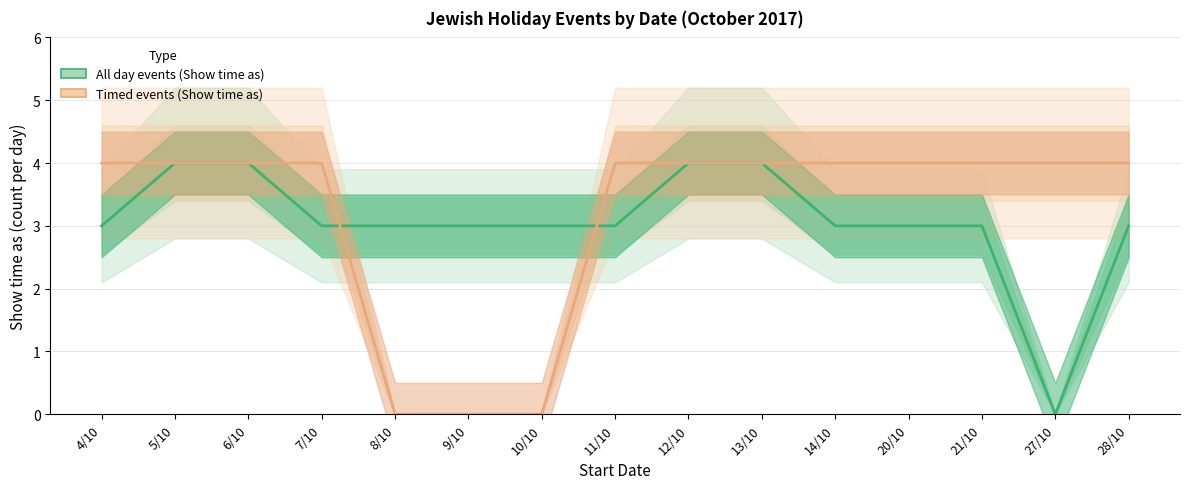

Rank the categories by All day events (Show time as) value from lowest to highest.

27/10, 4/10, 7/10, 8/10, 9/10, 10/10, 11/10, 14/10, 20/10, 21/10, 28/10, 5/10, 6/10, 12/10, 13/10